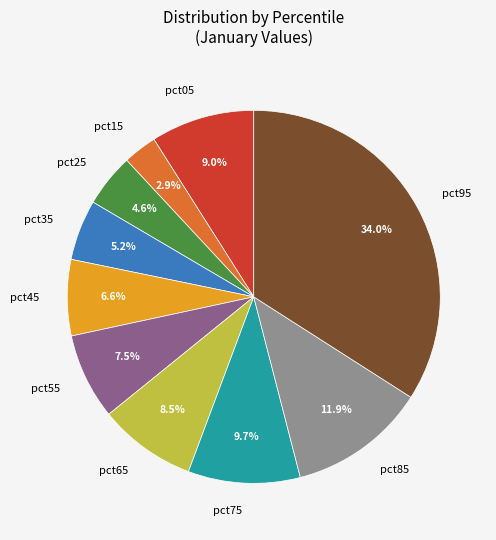

Between pct45 and pct55, which is larger?

pct55